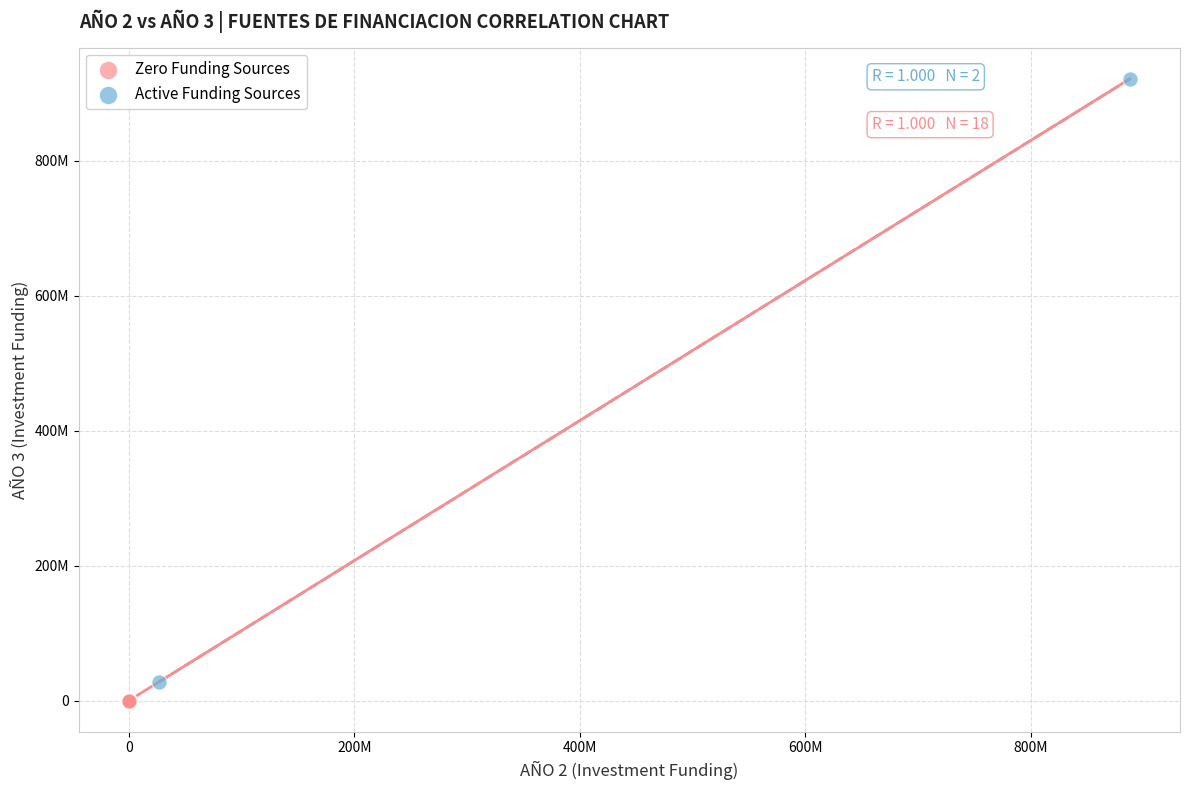

What are all the series names shown in the legend?

Zero Funding Sources, Active Funding Sources